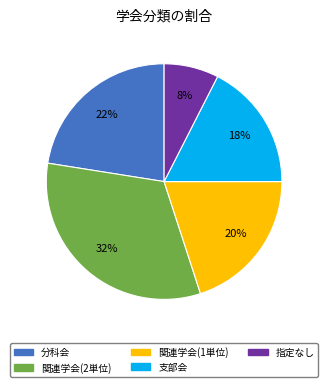

Is there a majority slice in this chart?

No